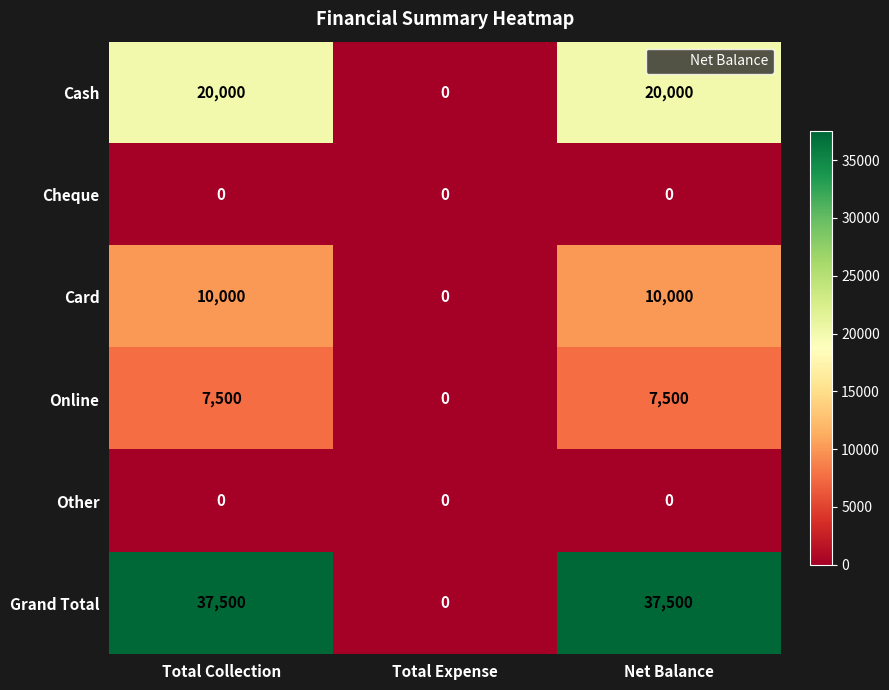

What is the average value of the Card series?

6667